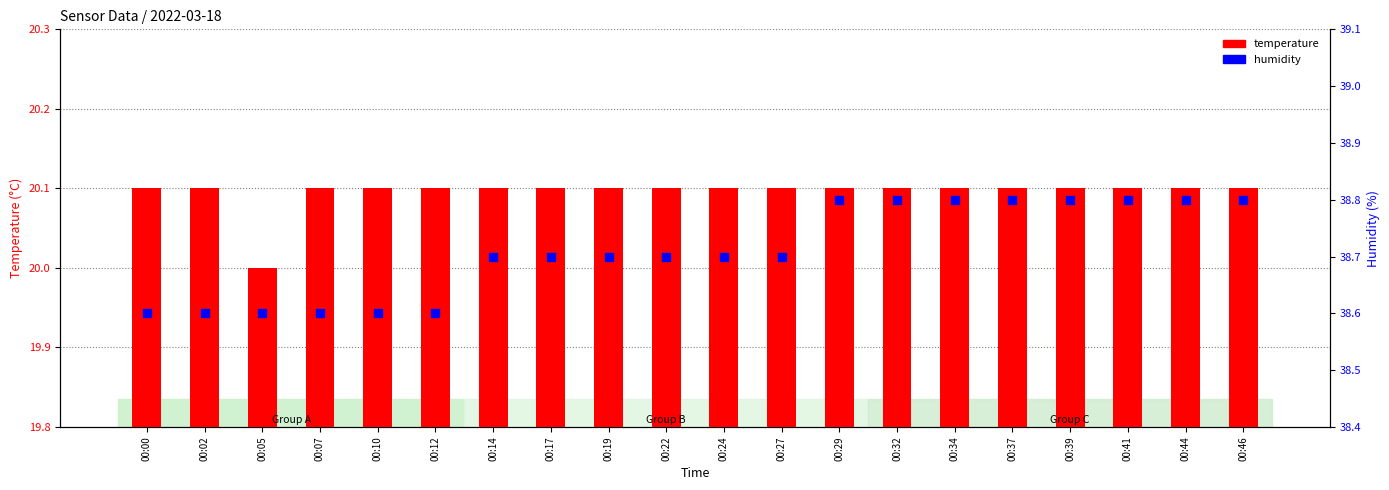

What are all the series names shown in the legend?

temperature, humidity